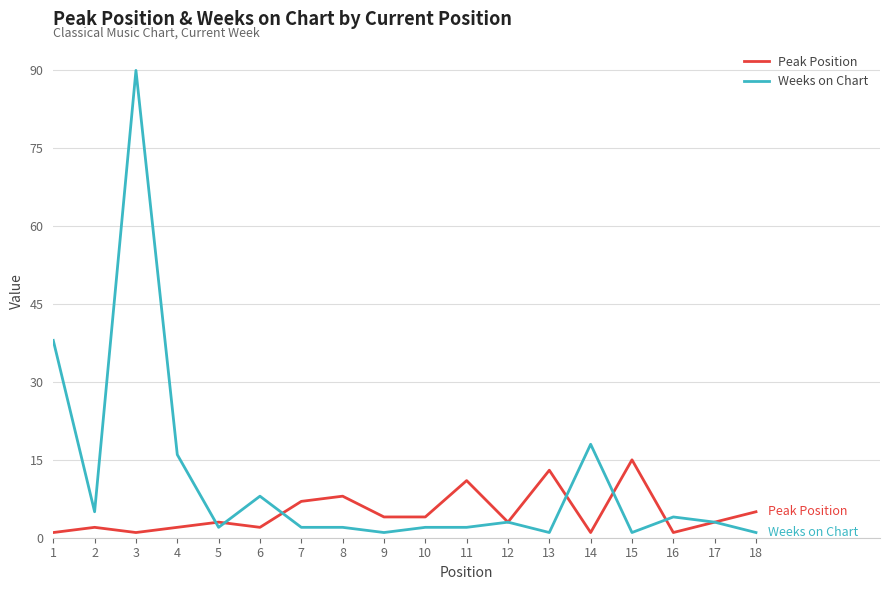

Which series changed the most between 5 and 11?

Peak Position